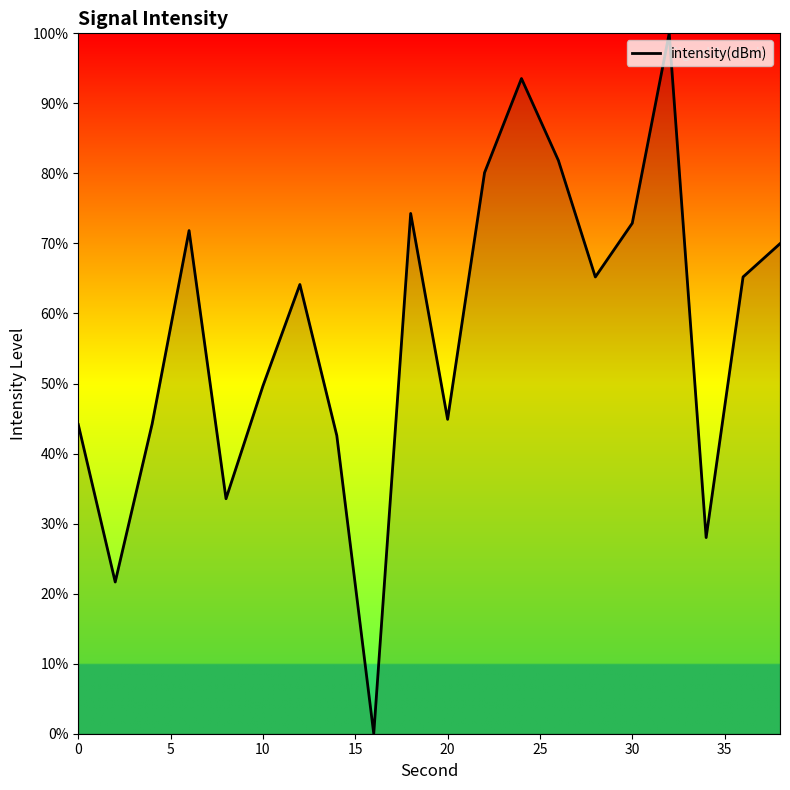

What is the difference between the maximum and minimum values?

100.0